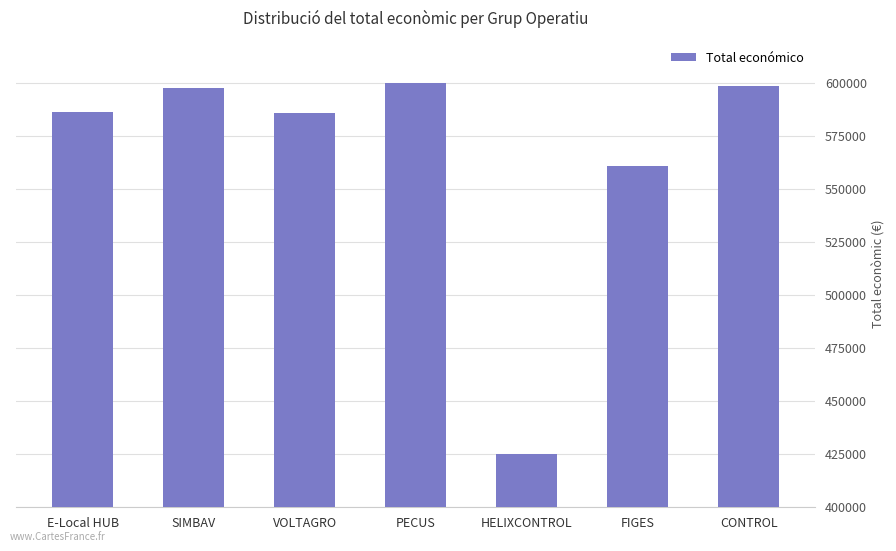

What is the greatest value displayed?

599898